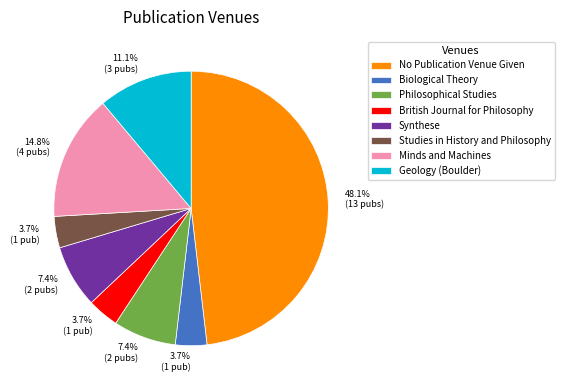

Which category has the biggest portion of the pie?

No Publication Venue Given